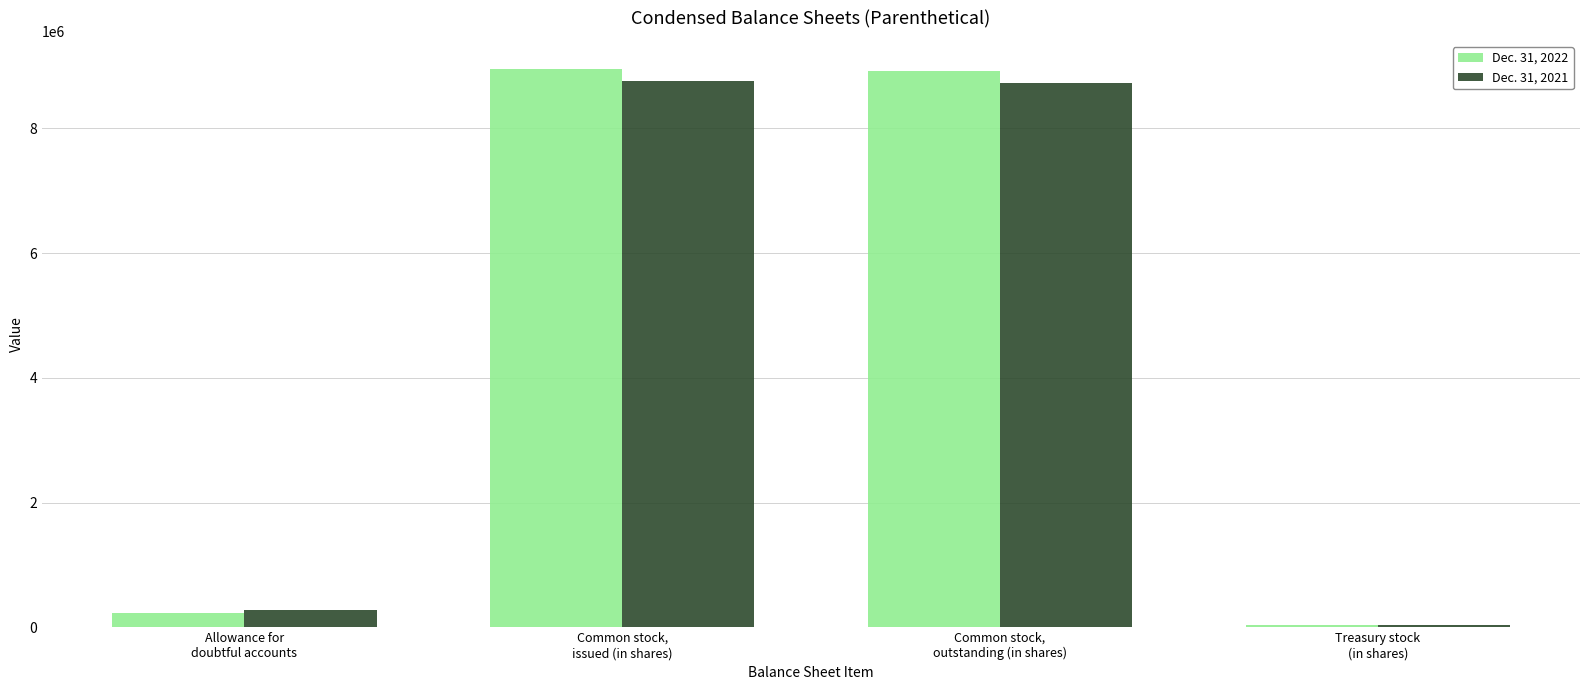

Rank the series by their average value, from highest to lowest.

Dec. 31, 2022, Dec. 31, 2021